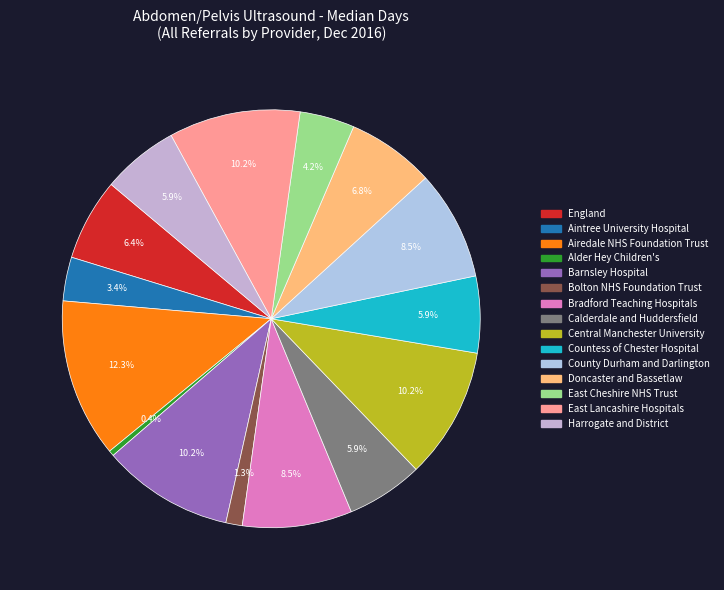

To the nearest percent, what is the difference between the largest and smallest slice percentages?

12%